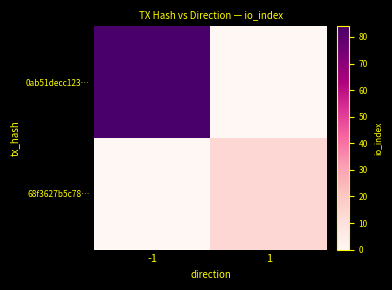

Rank the series by their average value, from lowest to highest.

68f3627b5c78…, 0ab51decc123…